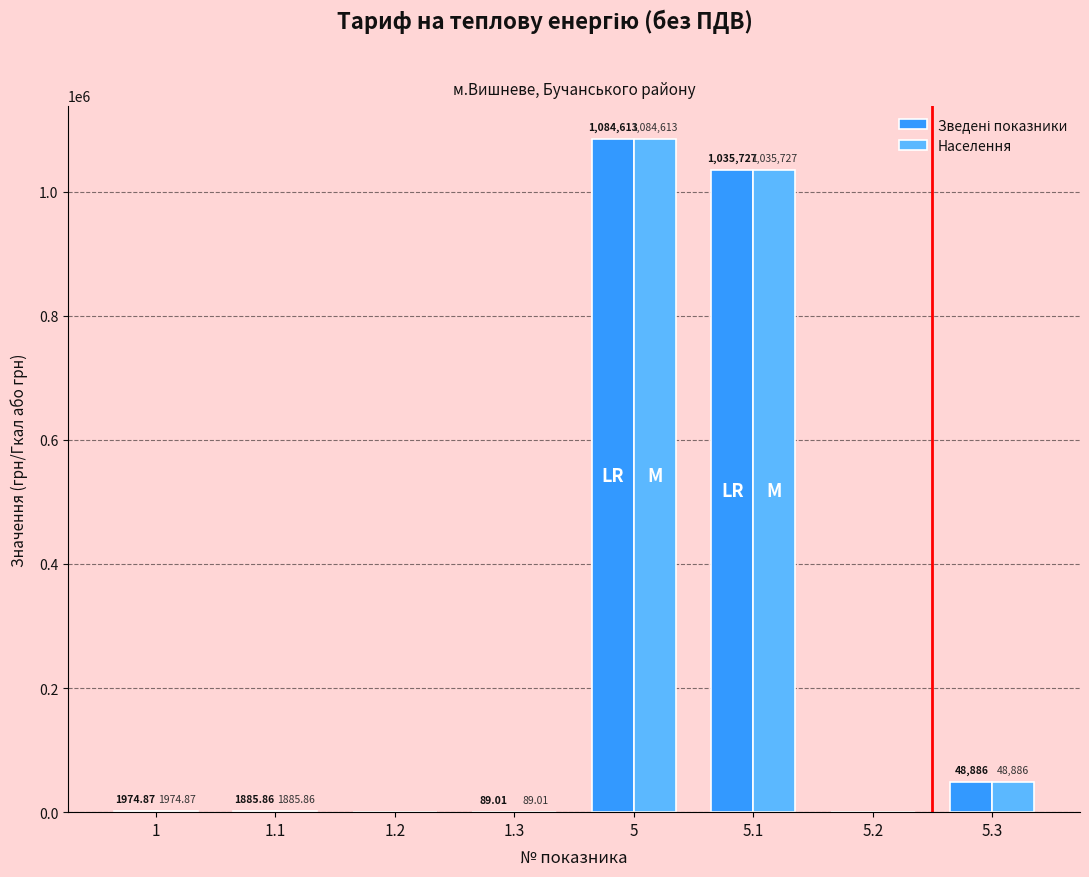

At which category is the sum across all series the highest?

5